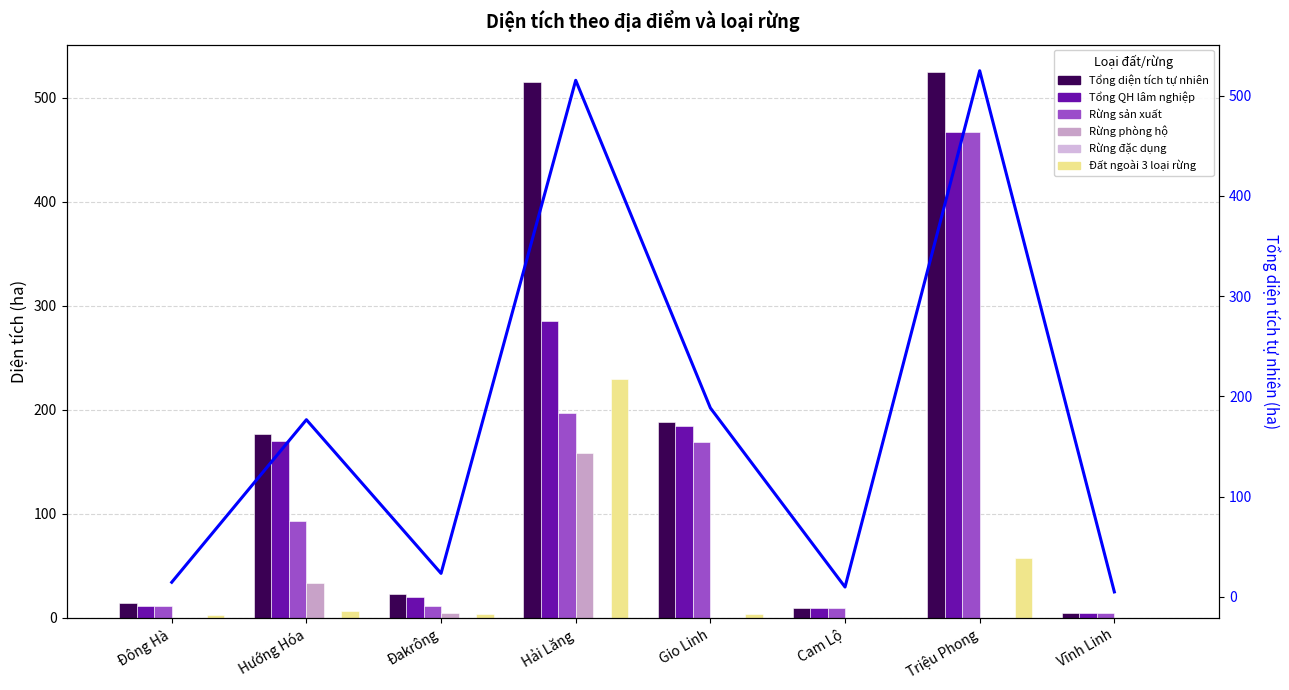

What position from the left is Triệu Phong?

7